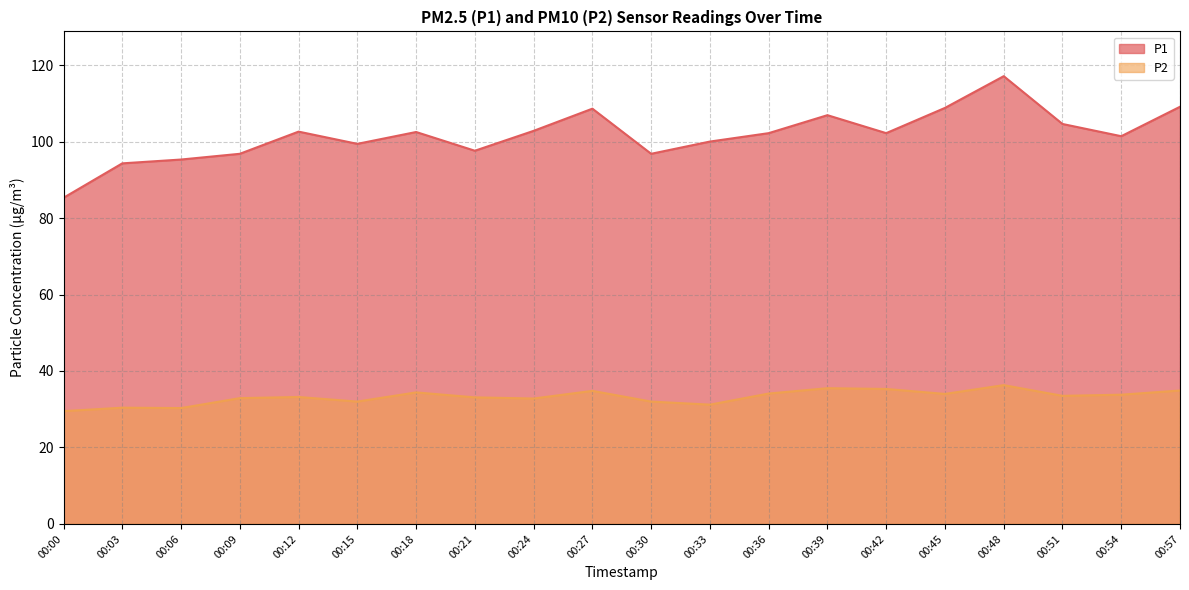

What is the difference between the highest and lowest values at 00:21?

64.5